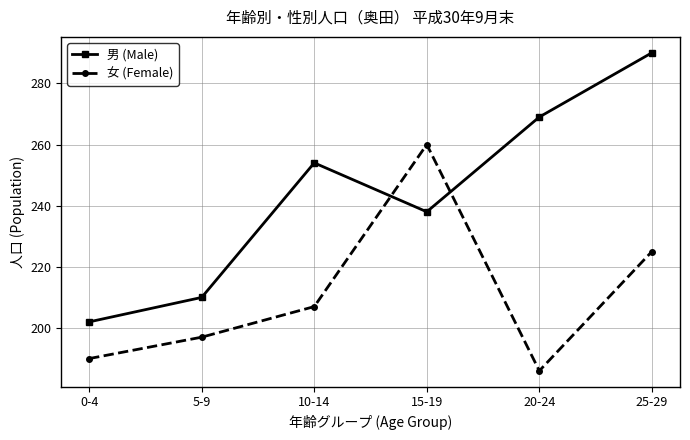

Reading right to left, extract all data points from this chart.

男 (Male): 25-29=290	20-24=269	15-19=238	10-14=254	5-9=210	0-4=202
女 (Female): 25-29=225	20-24=186	15-19=260	10-14=207	5-9=197	0-4=190